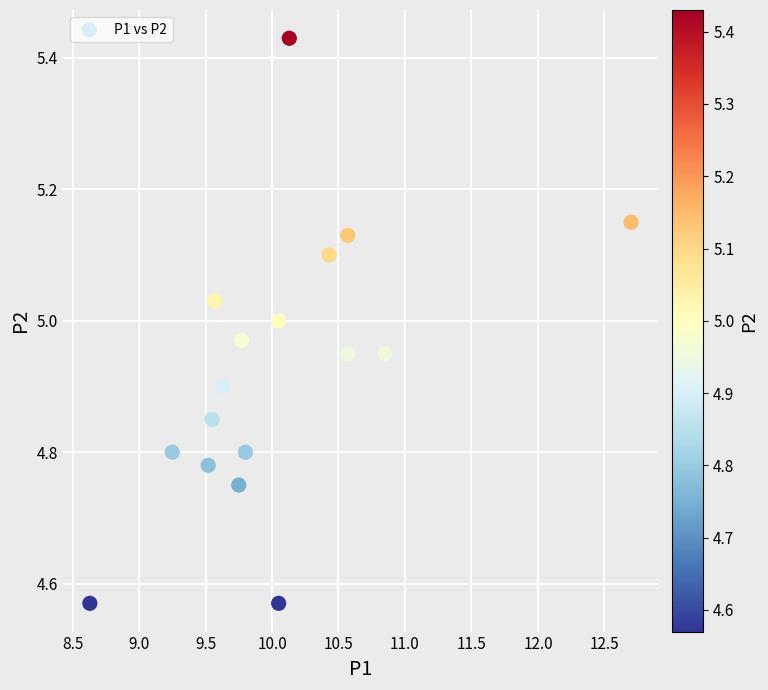

What is the range of X values (max minus min)?

4.1